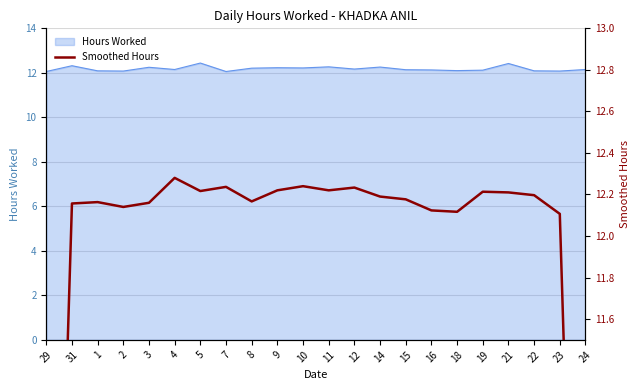

Reading left to right, list all the values displayed in this chart.

8.1	12.2	12.2	12.1	12.2	12.3	12.2	12.2	12.2	12.2	12.2	12.2	12.2	12.2	12.2	12.1	12.1	12.2	12.2	12.2	12.1	8.1